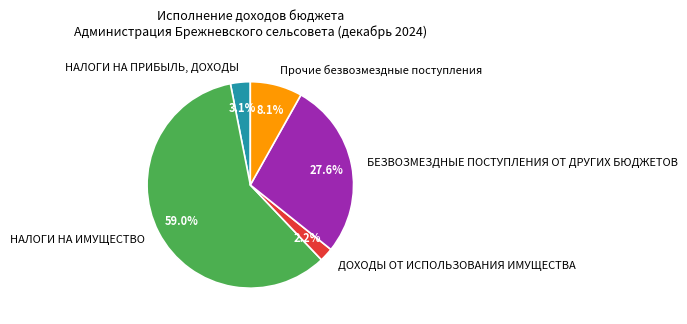

Which has a higher value, БЕЗВОЗМЕЗДНЫЕ ПОСТУПЛЕНИЯ ОТ ДРУГИХ БЮДЖЕТОВ or НАЛОГИ НА ИМУЩЕСТВО?

НАЛОГИ НА ИМУЩЕСТВО